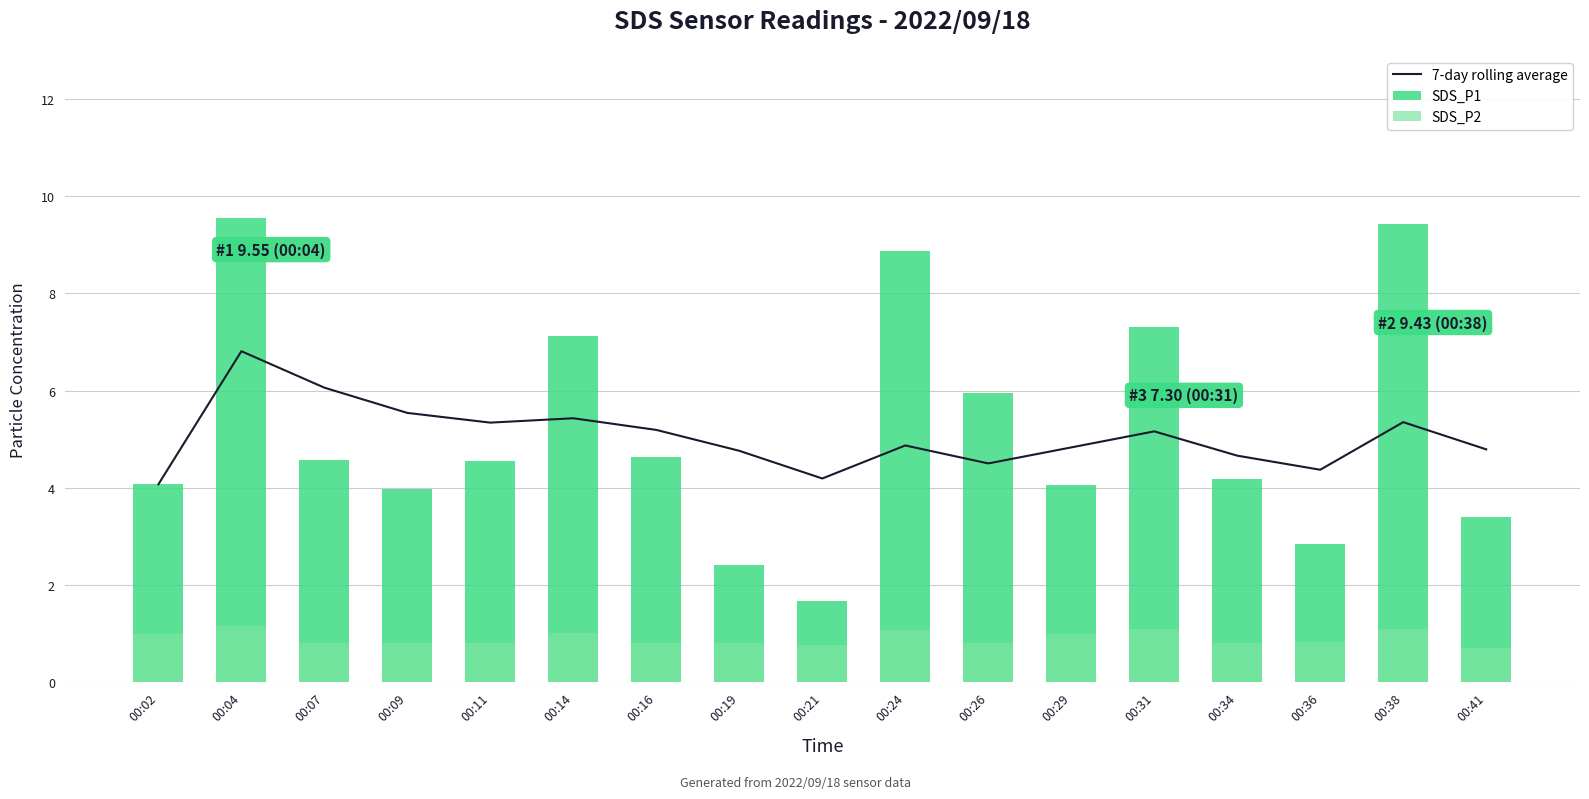

Which series has the largest range (max minus min)?

SDS_P1